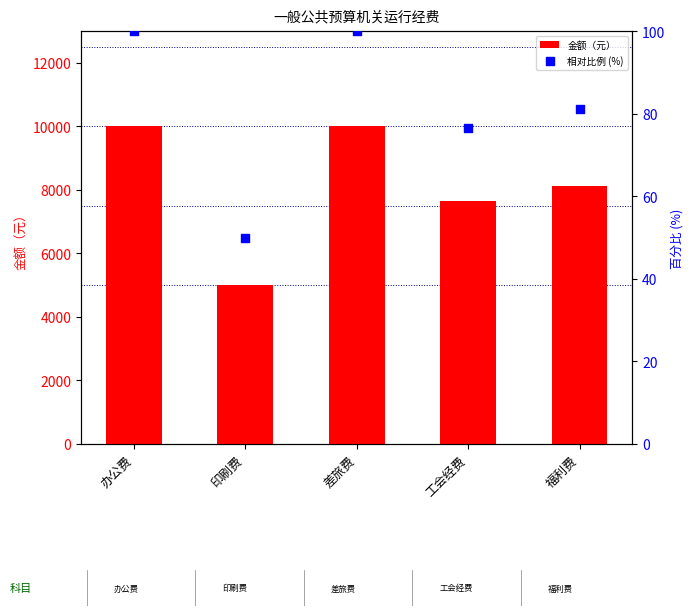

Which series has the largest total across all categories?

金额（元）